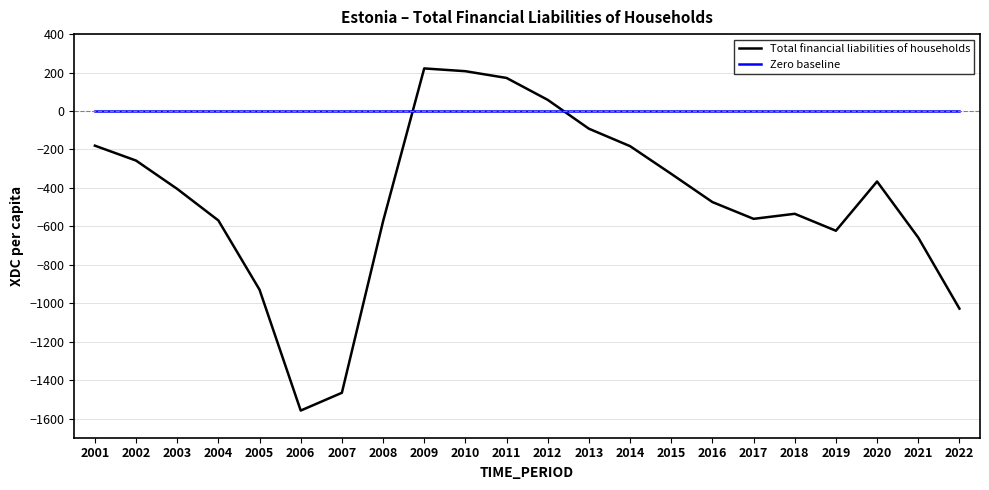

What is the greatest value displayed?

221.5